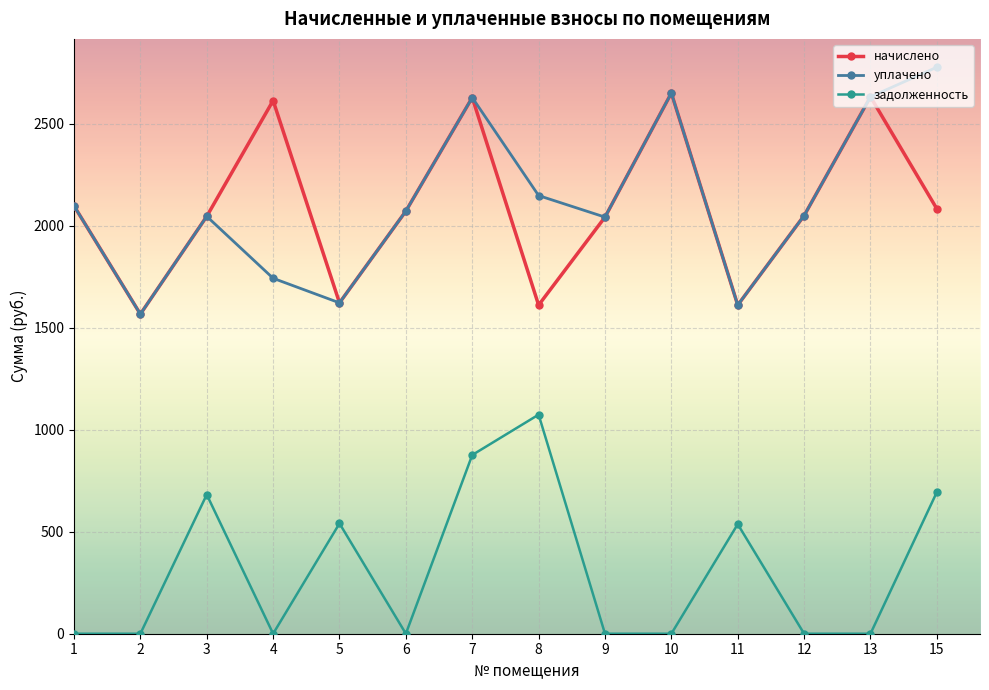

How many lines are shown in the chart?

3